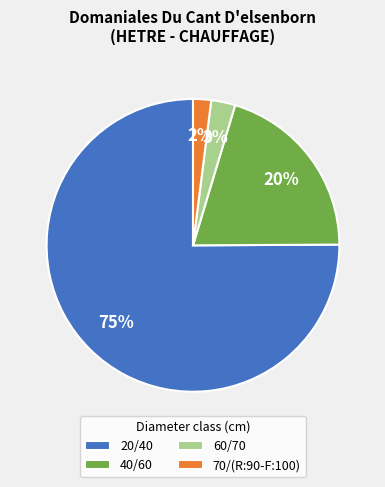

Which slice is the smallest?

70/(R:90-F:100)